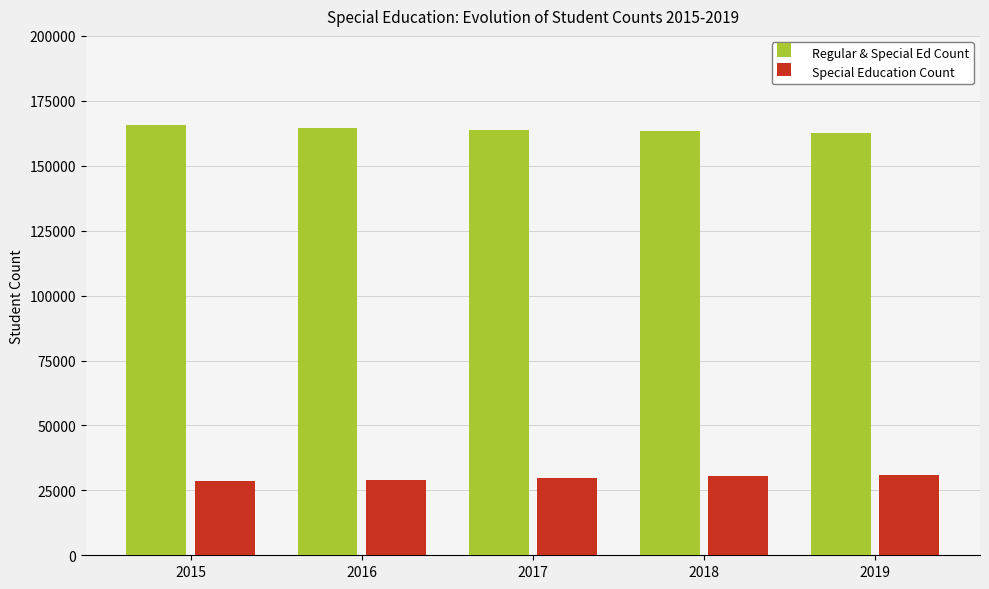

How many values in the Regular & Special Ed Count series are below 163801?

2